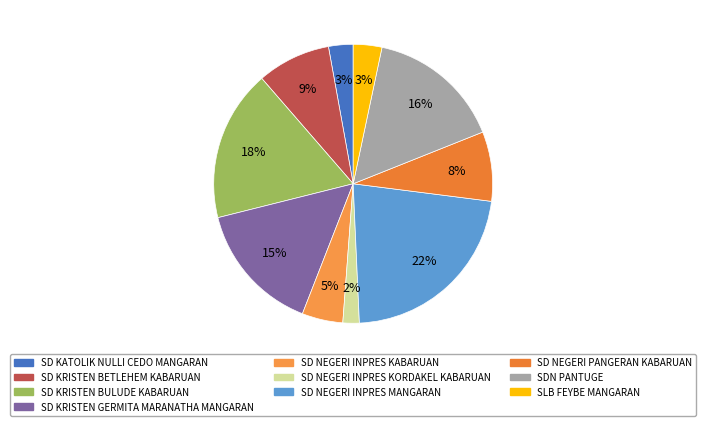

To the nearest percent, what is the difference between the largest and smallest slice percentages?

20%